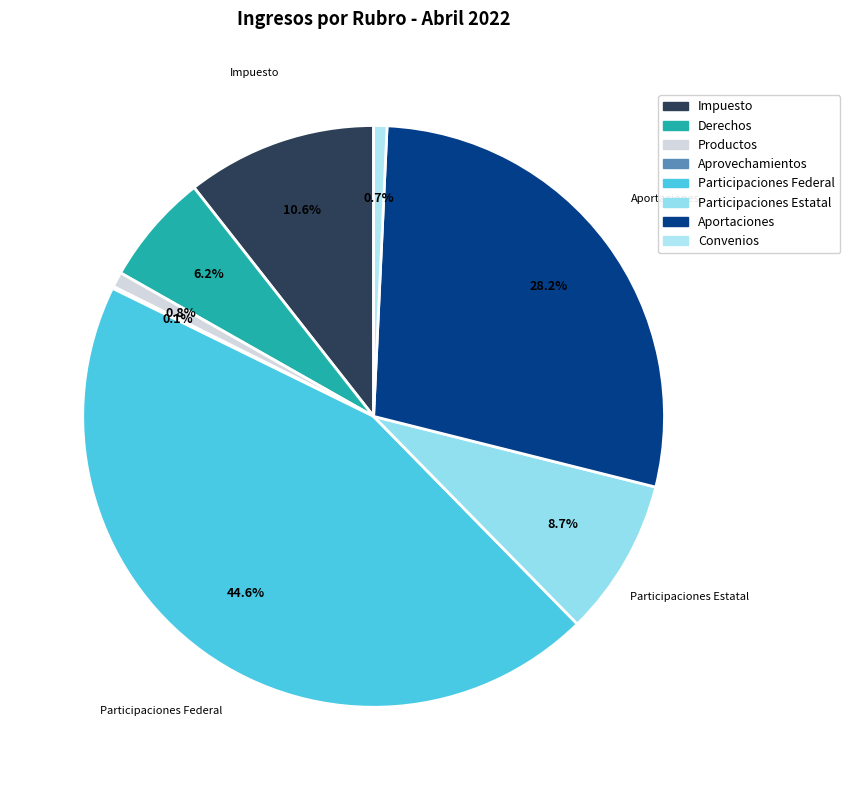

What is the ratio of the value at Participaciones Estatal to the value at Impuesto?

0.8